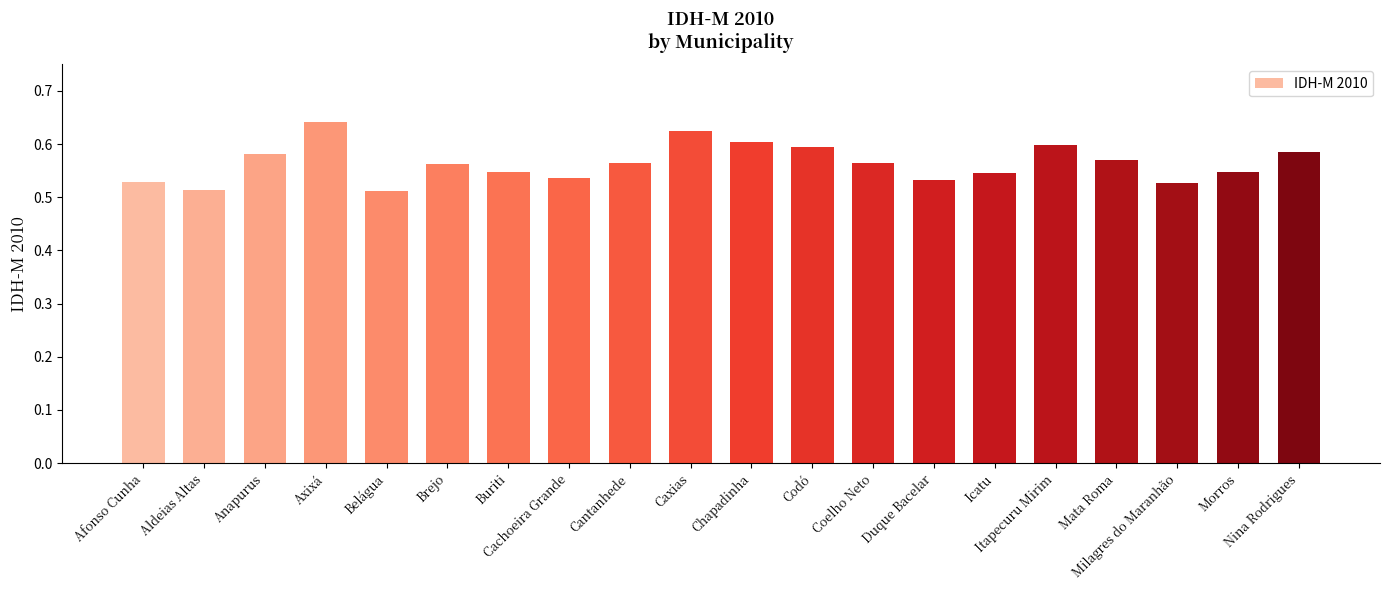

The value at Brejo is 0.6. True or false?

True